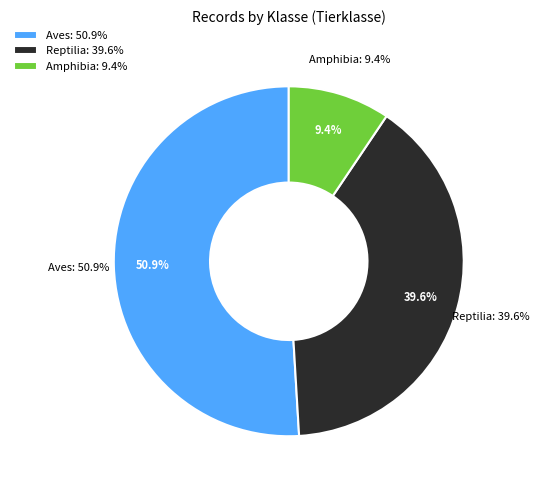

Is it true that Aves is 43% of the pie?

False